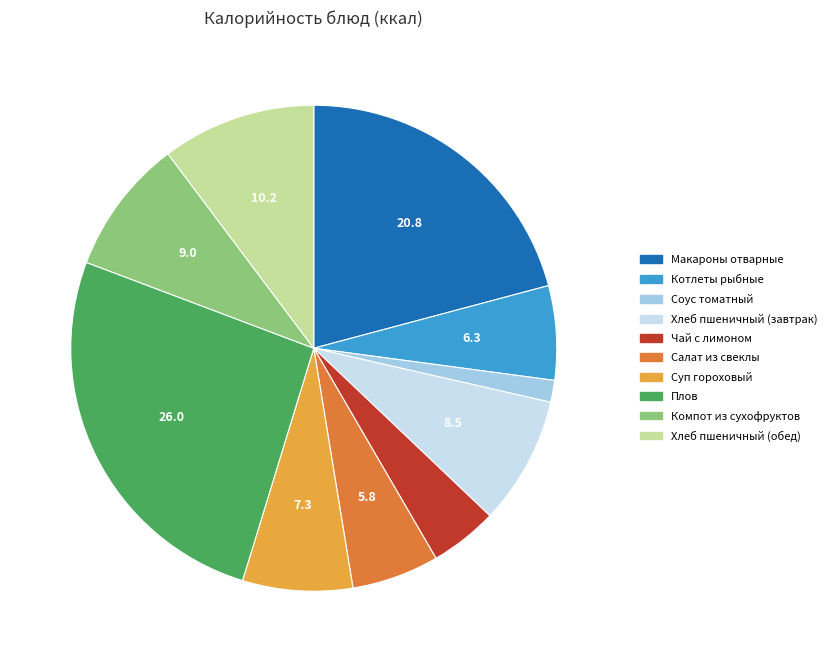

How many segments does this pie chart have?

10